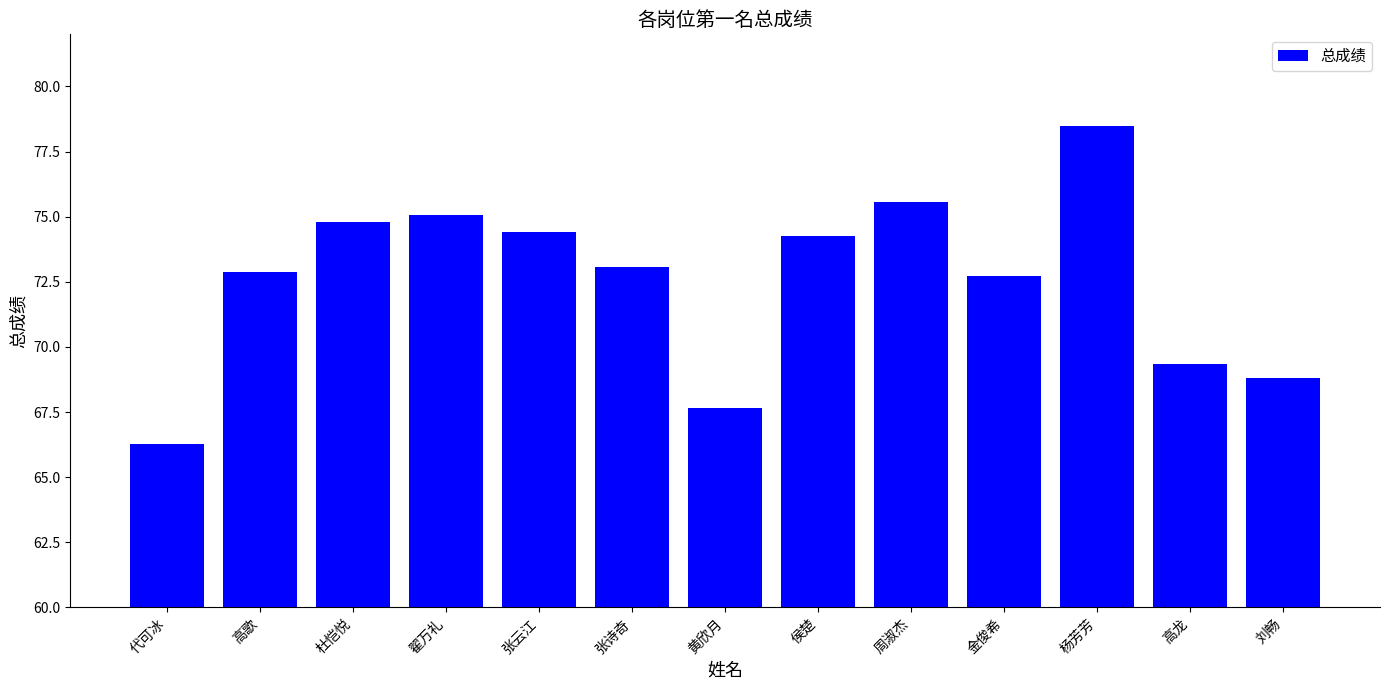

What is the value of the 9th bar from the left?

75.6